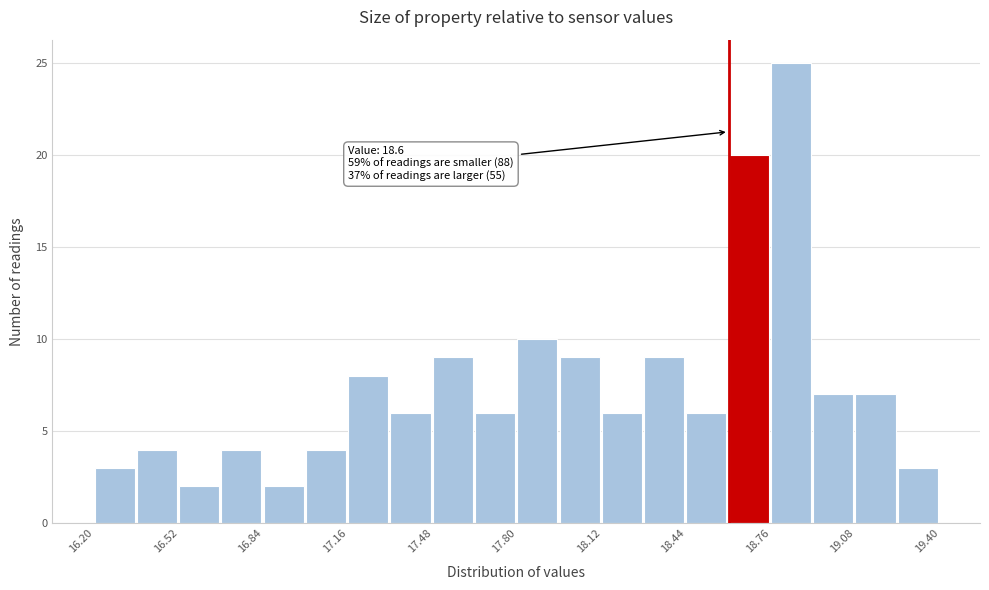

Around what value on the x-axis is the tallest bar? Give the approximate position of its centre, as read against the axis.

18.85